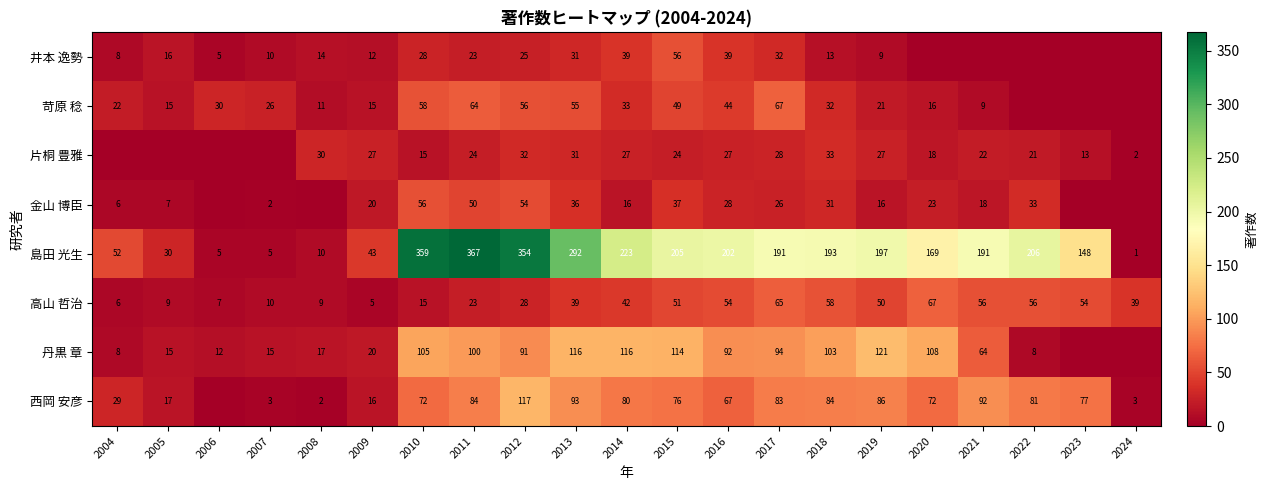

At which category is the sum across all series the highest?

2012